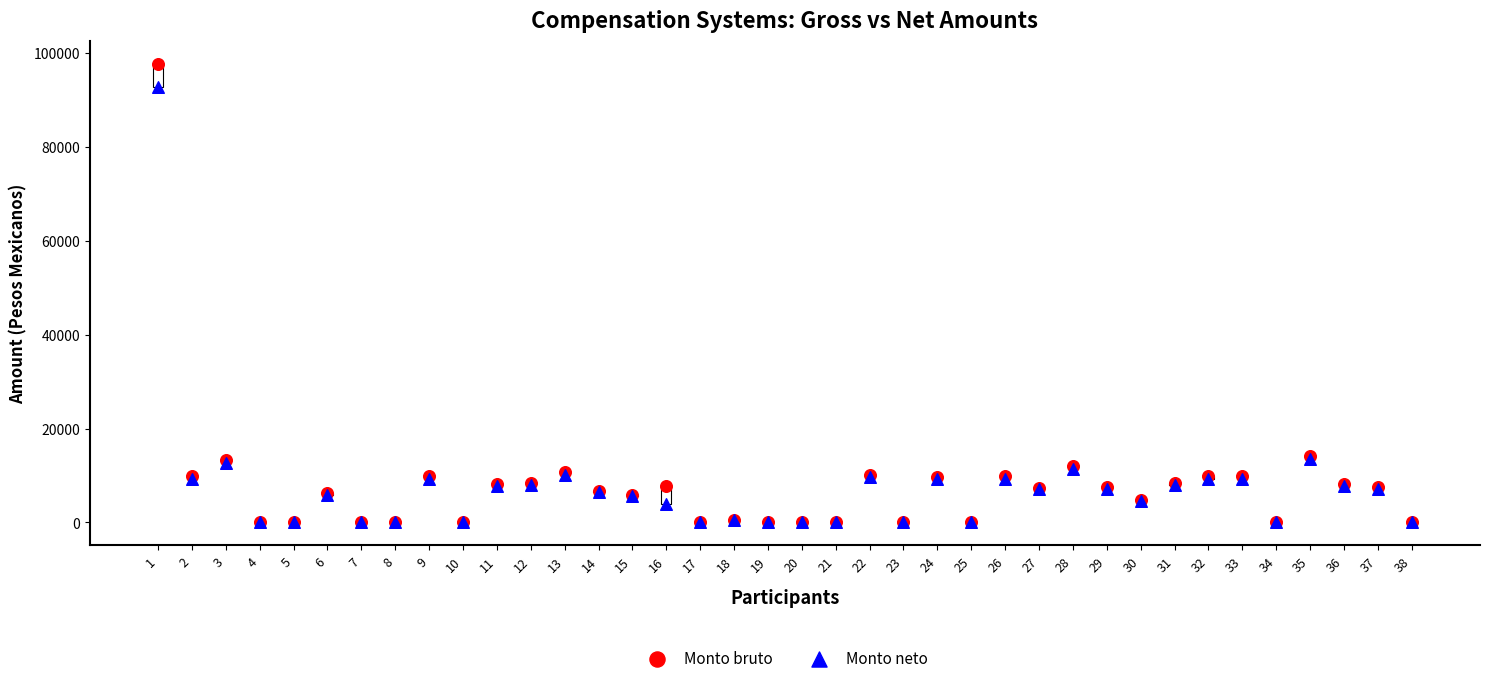

Which series has the largest Y range (max minus min)?

Monto bruto